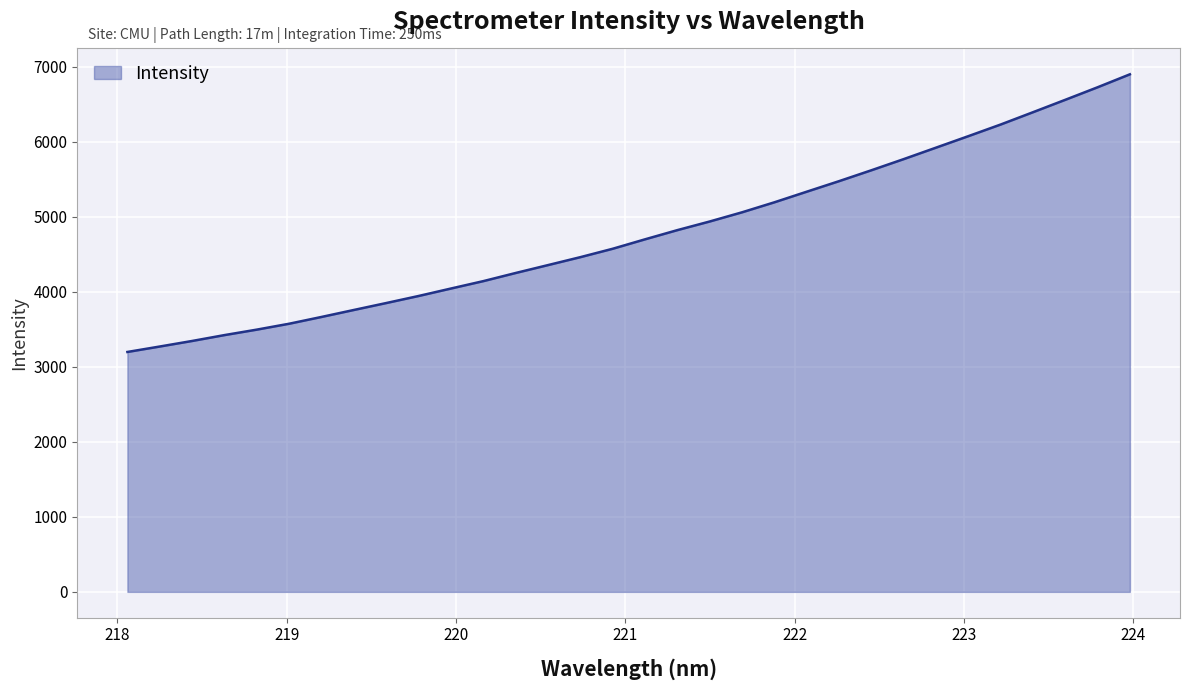

What is the smallest value displayed?

3199.2